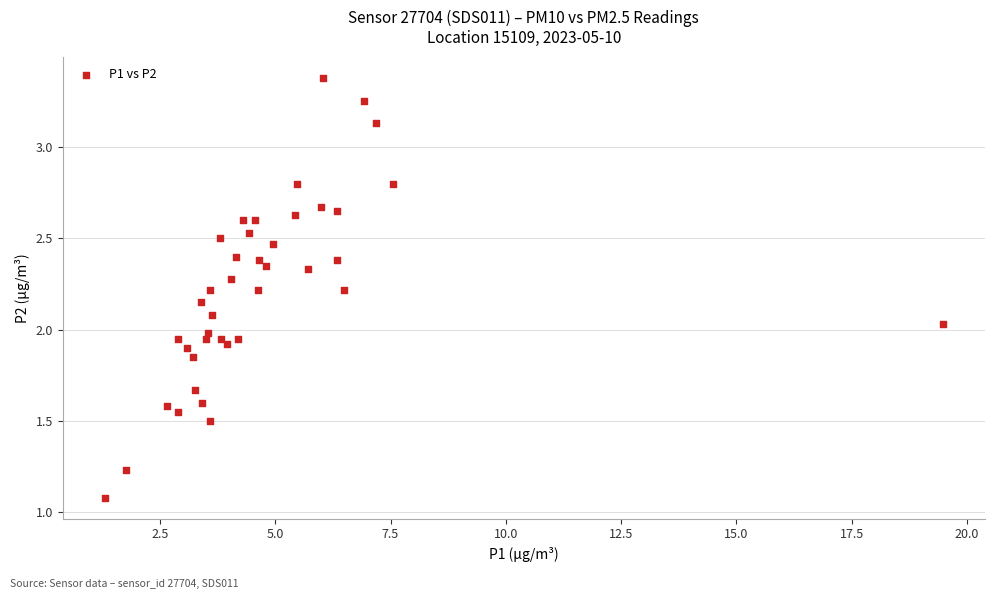

What is the range of X values (max minus min)?

18.2